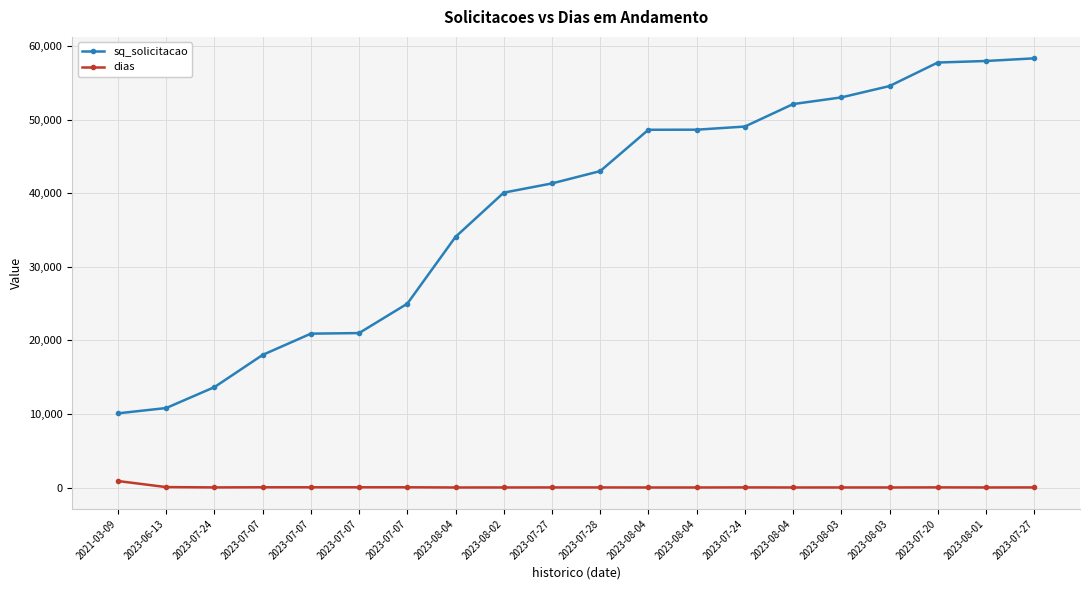

What are all the series names shown in the legend?

sq_solicitacao, dias